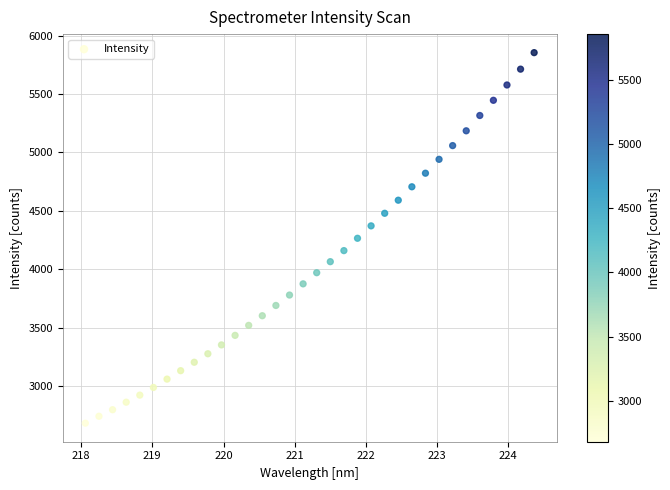

What is the range of X values (max minus min)?

6.3